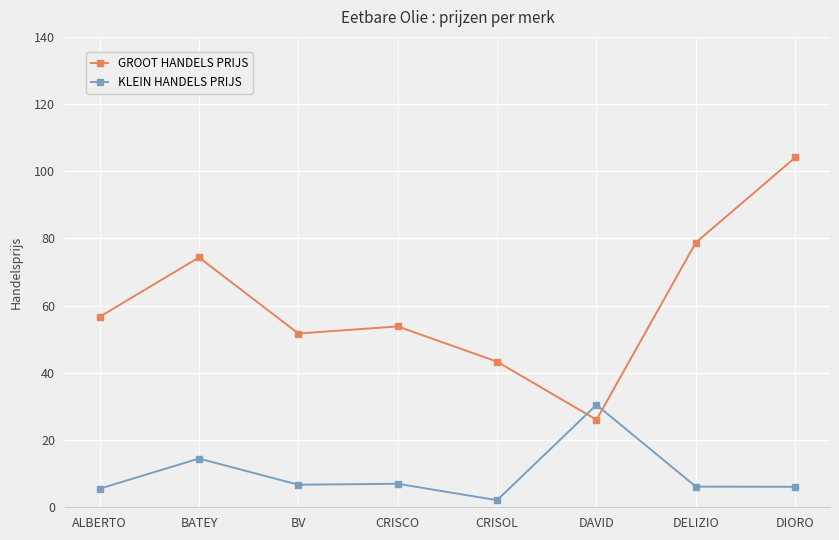

At which category does KLEIN HANDELS PRIJS reach its first local peak?

BATEY